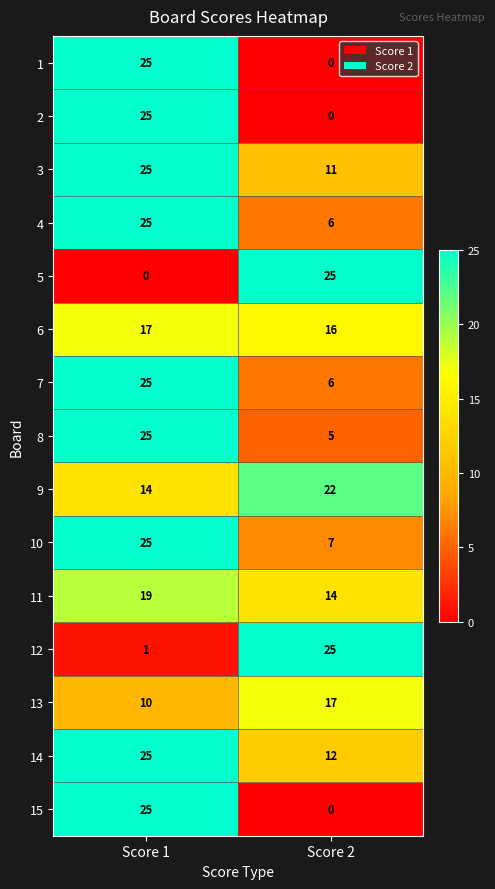

What is the difference between the highest and lowest values at Score 2?

25